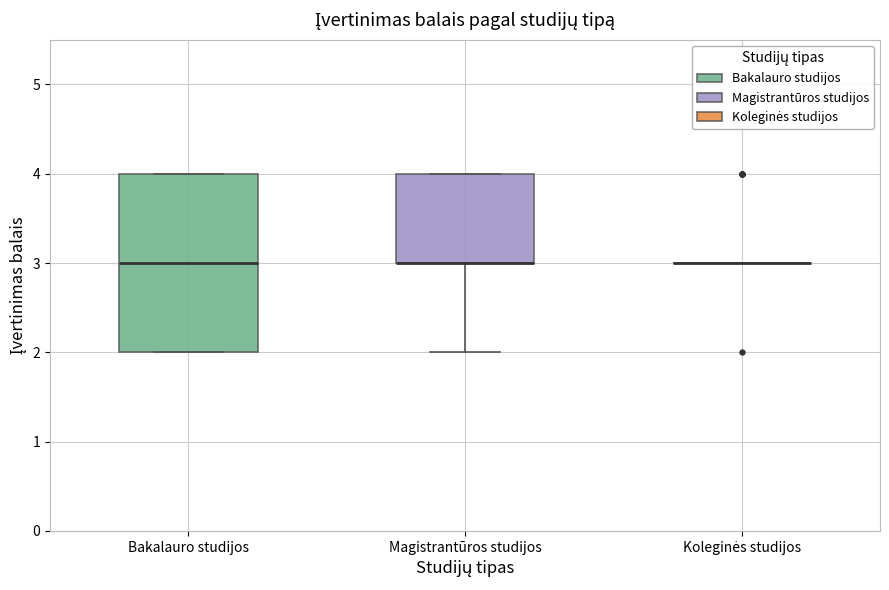

Where is the upper edge of the box for Bakalauro studijos on the y-axis? The values are not printed on the chart, so give them approximately, as read against the axis.

4